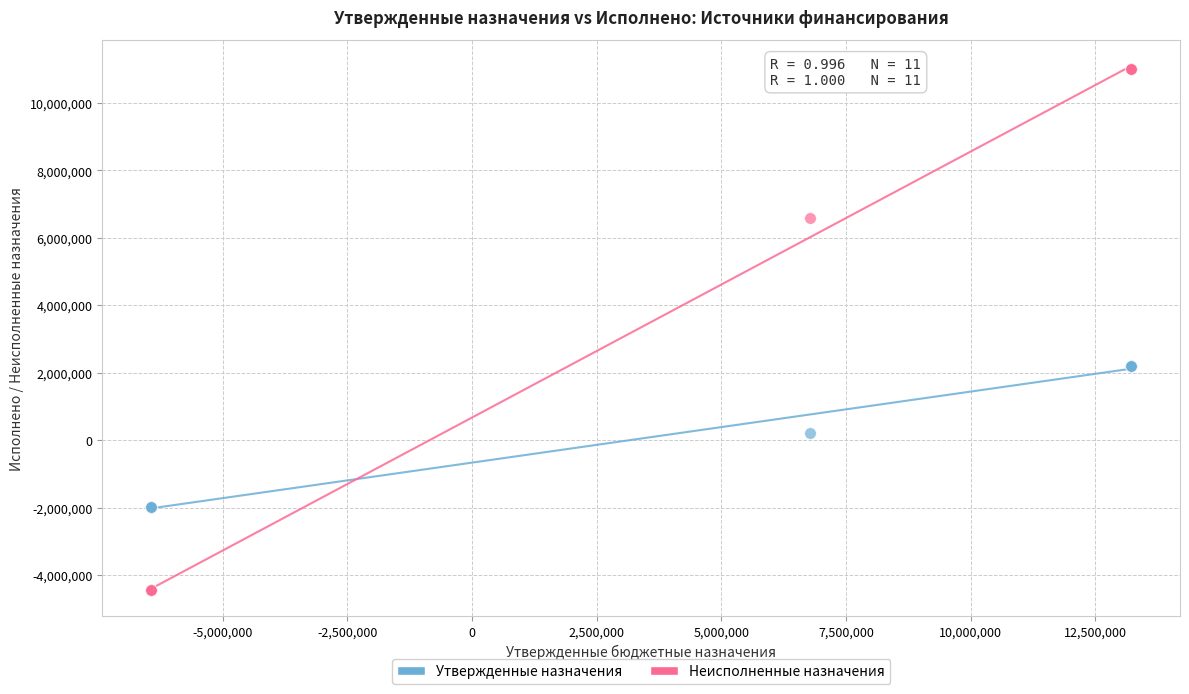

Which series has the widest spread of Y values?

Неисполненные назначения